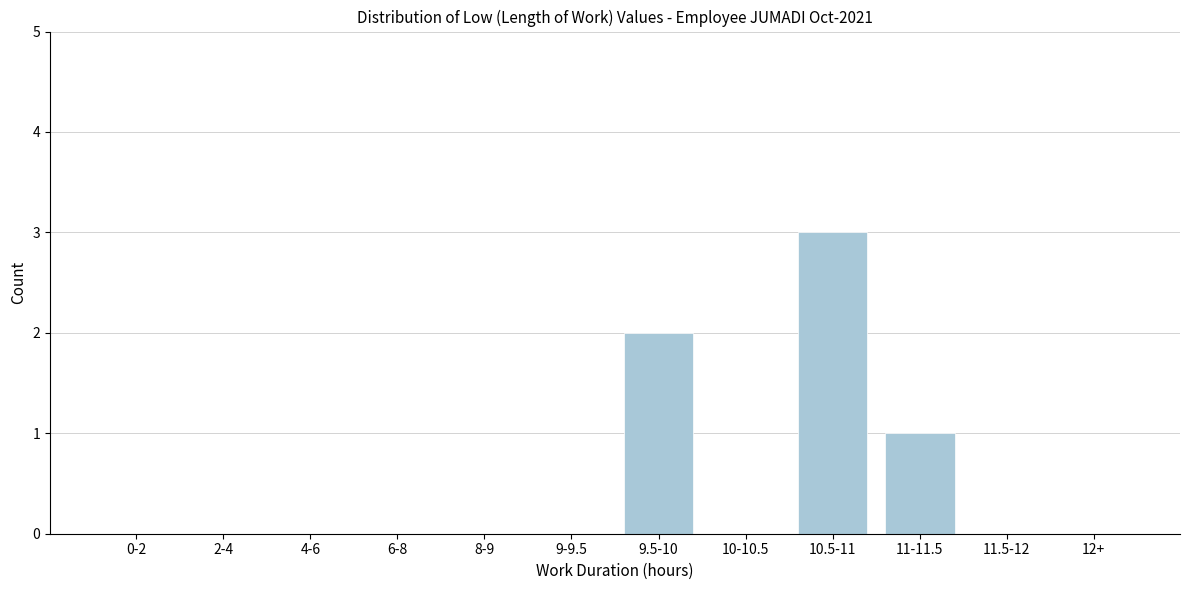

Reading left to right, transcribe all the data shown in this chart.

0-2=0	2-4=0	4-6=0	6-8=0	8-9=0	9-9.5=0	9.5-10=2	10-10.5=0	10.5-11=3	11-11.5=1	11.5-12=0	12+=0